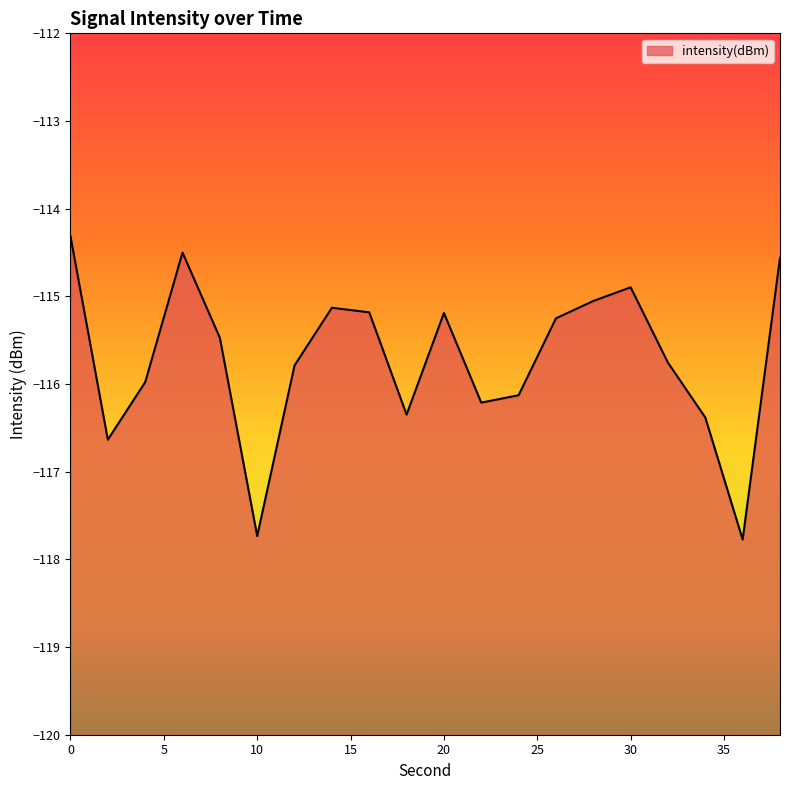

What is the smallest value displayed?

-117.8